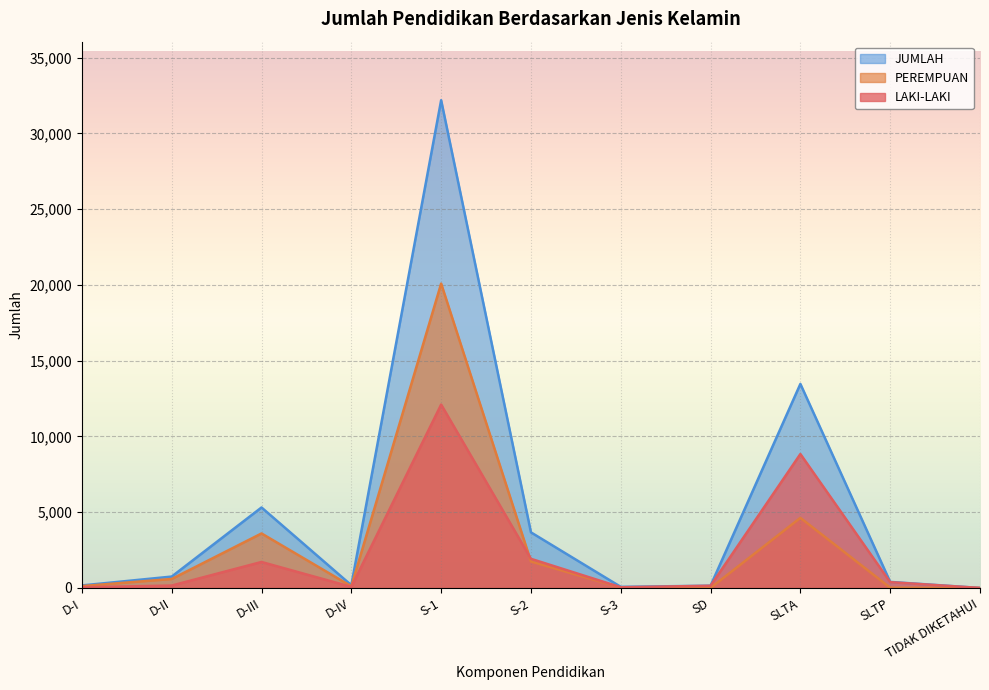

How many values in the JUMLAH series are below 400?

5